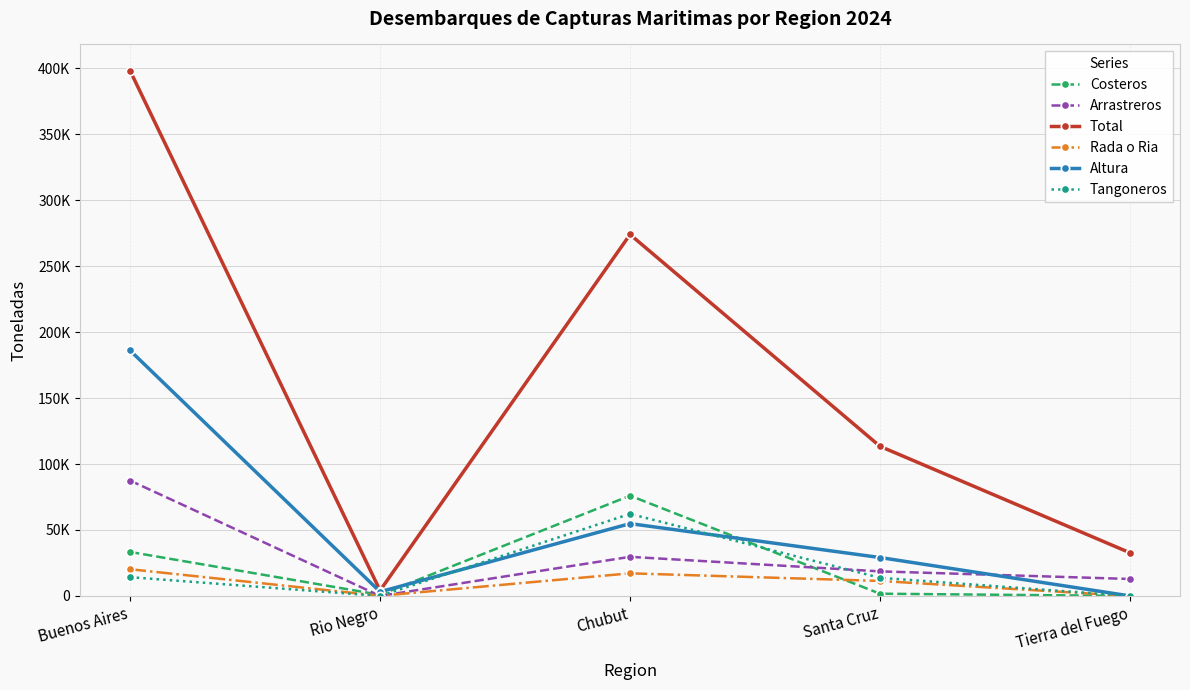

What position from the right is Tierra del Fuego?

1